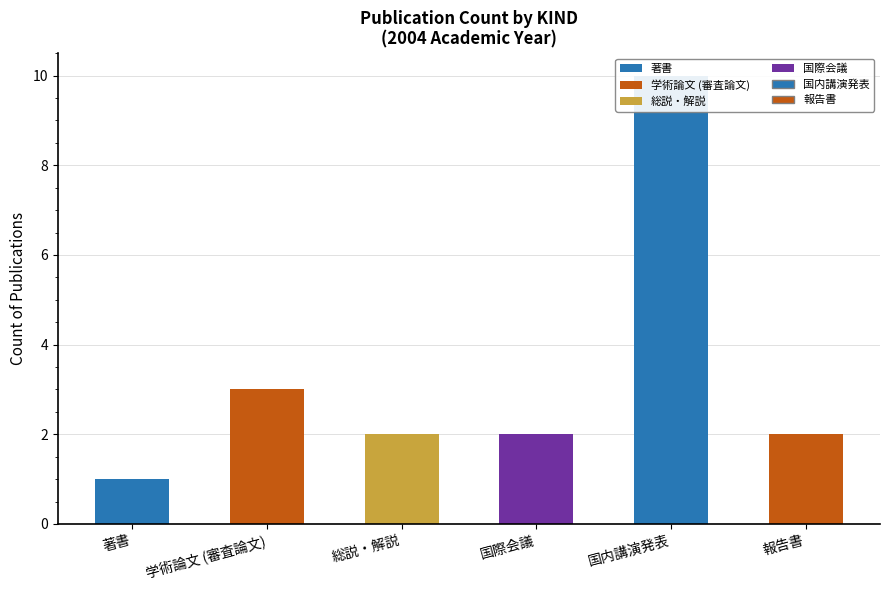

Does the chart contain any negative values?

No